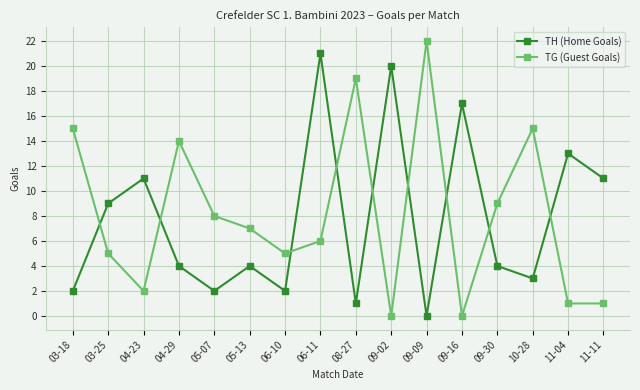

What are all the series names shown in the legend?

TH (Home Goals), TG (Guest Goals)